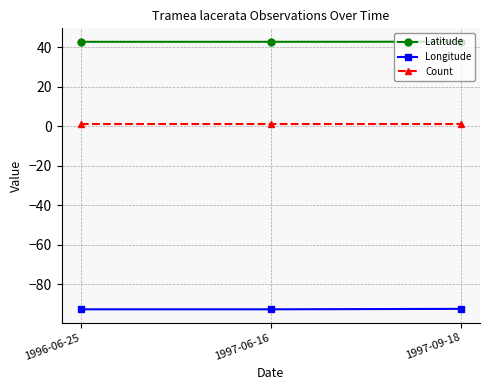

How many distinct data groups are displayed?

3